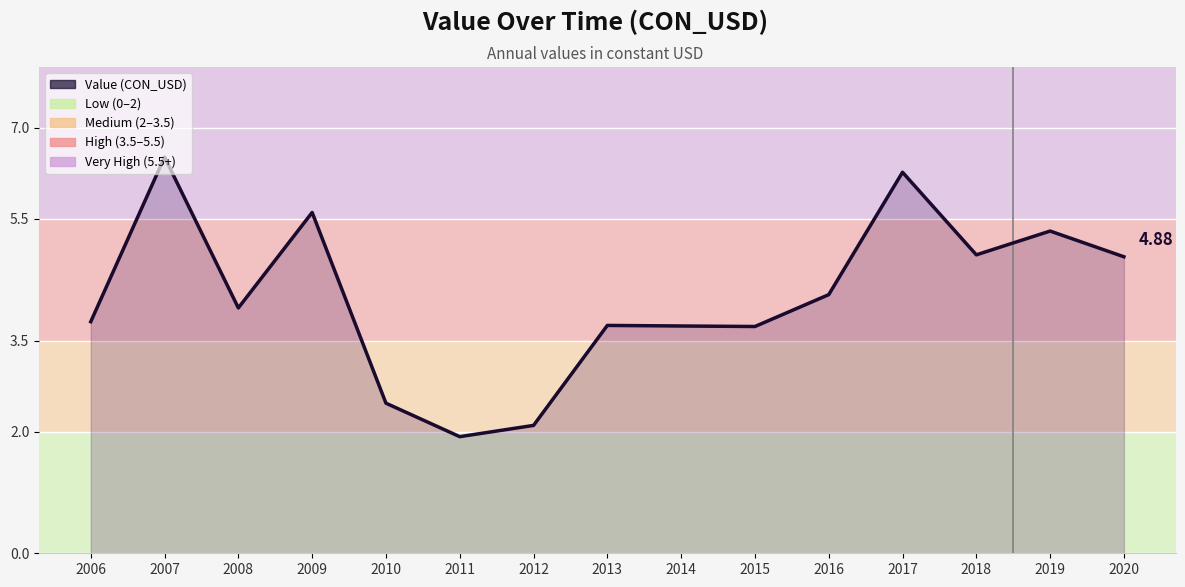

Where does the data first go above 4?

2007